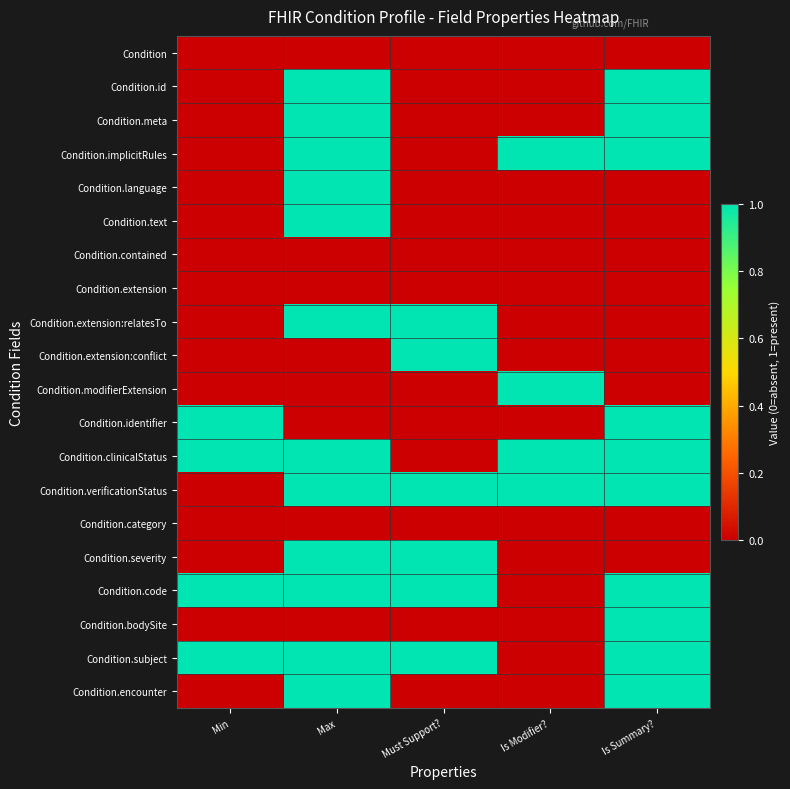

Which label corresponds to the smallest value in the chart?

Min